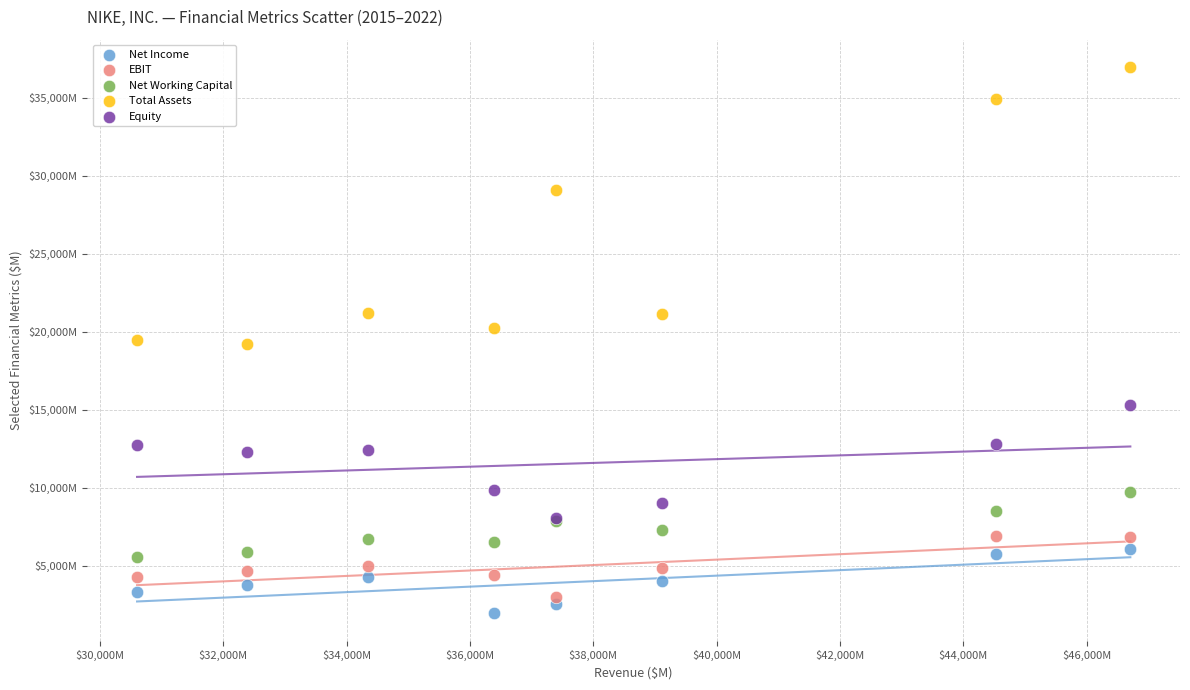

Which series has the largest Y range (max minus min)?

Total Assets